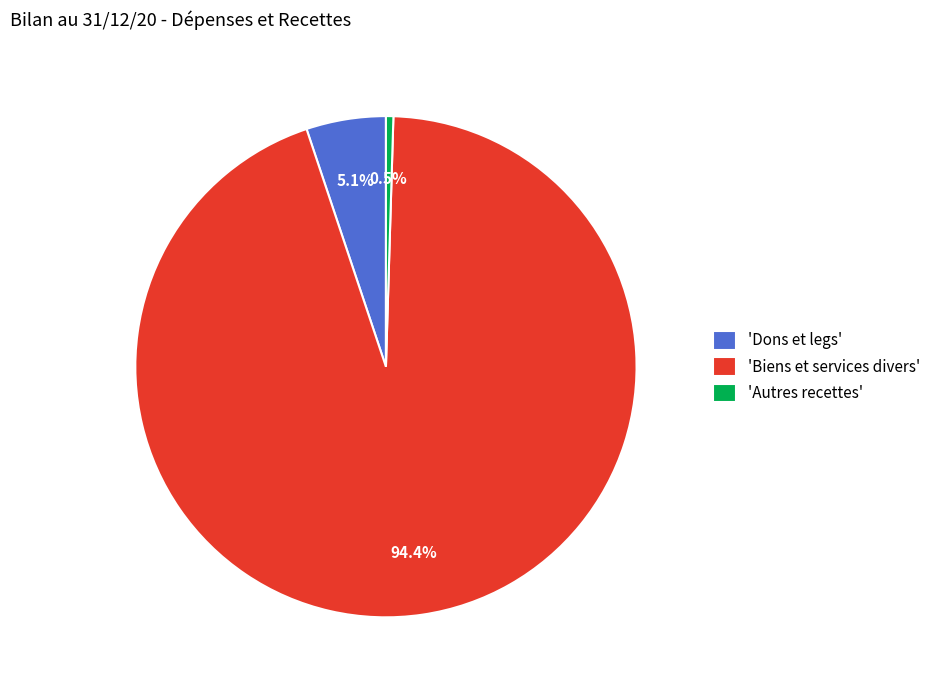

Is 'Dons et legs' the majority of the pie?

No